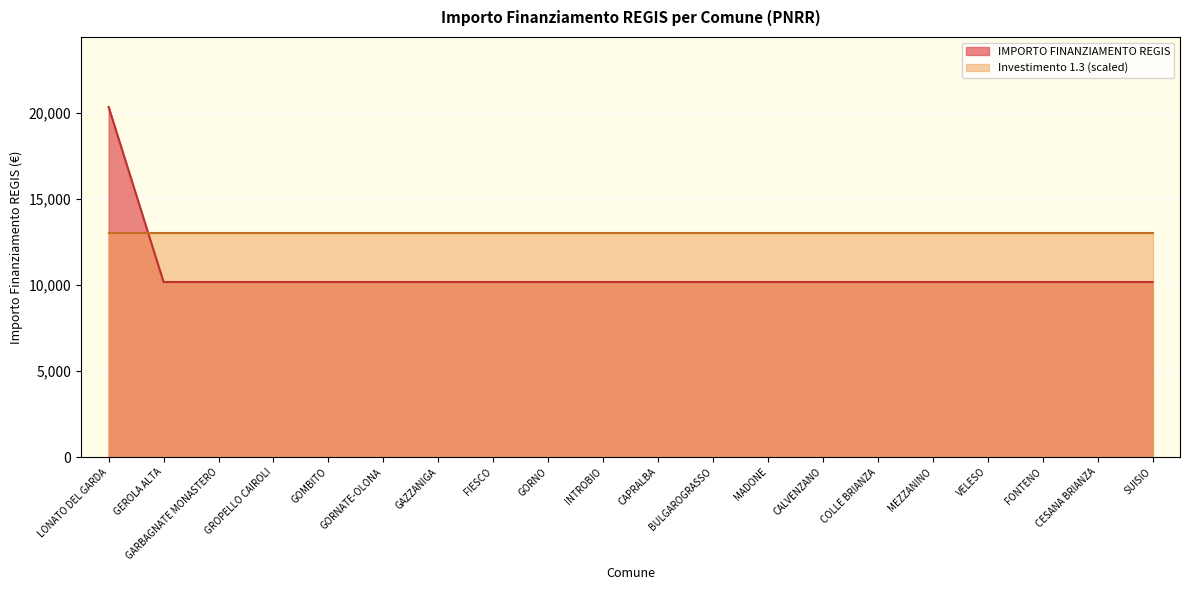

List the labels in order of value, smallest first.

GEROLA ALTA, GARBAGNATE MONASTERO, GROPELLO CAIROLI, GOMBITO, GORNATE-OLONA, GAZZANIGA, FIESCO, GORNO, INTROBIO, CAPRALBA, BULGAROGRASSO, MADONE, CALVENZANO, COLLE BRIANZA, MEZZANINO, VELESO, FONTENO, CESANA BRIANZA, SUISIO, LONATO DEL GARDA